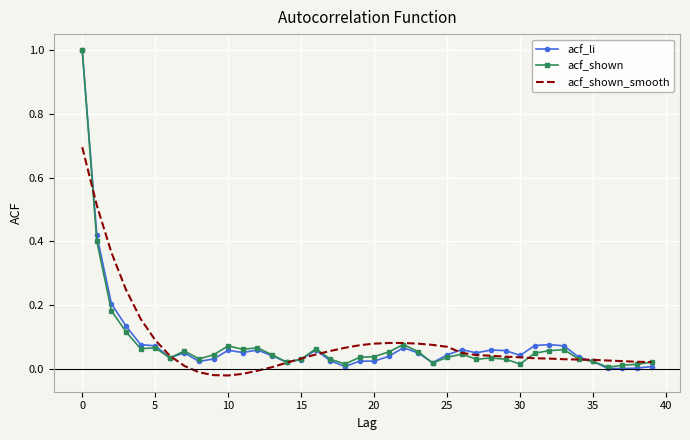

What is the maximum value for acf_shown?

1.0